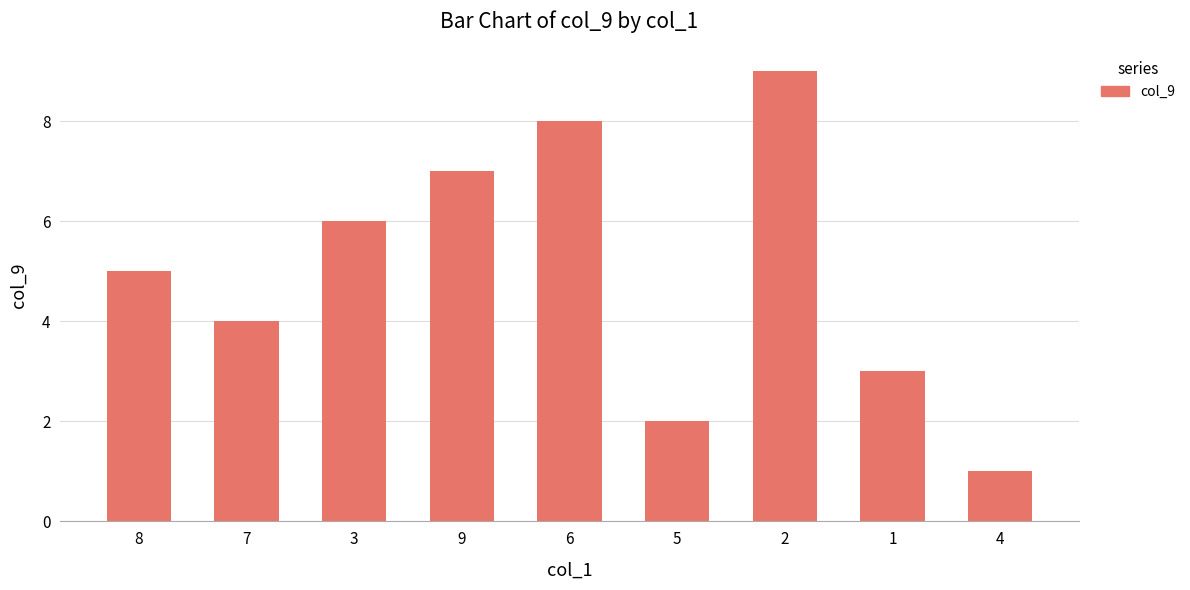

Which category has the lowest value across all series?

4